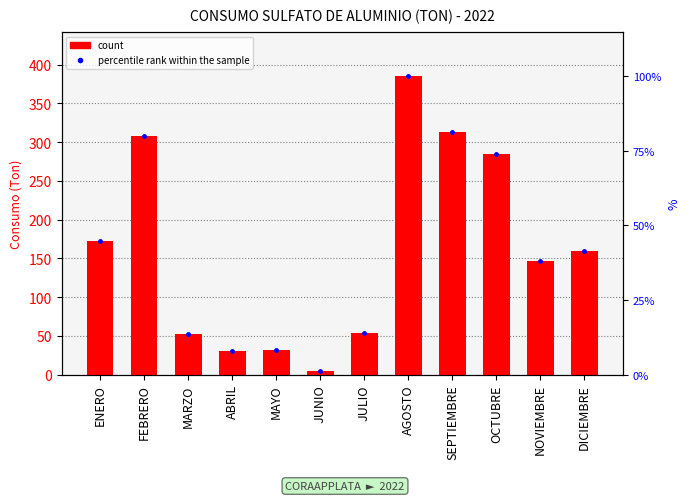

Which series has the largest total across all categories?

Consumo (Ton)